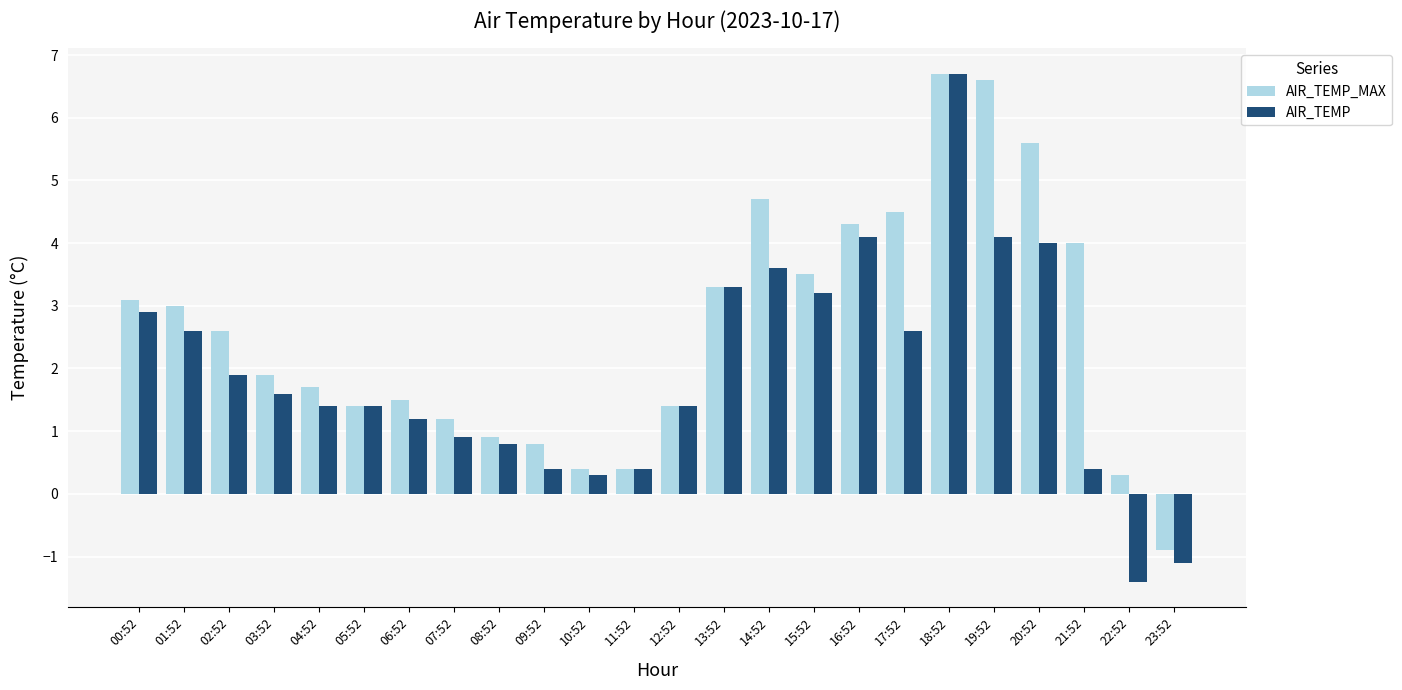

What is the difference between the maximum and minimum values in the AIR_TEMP_MAX series?

7.6